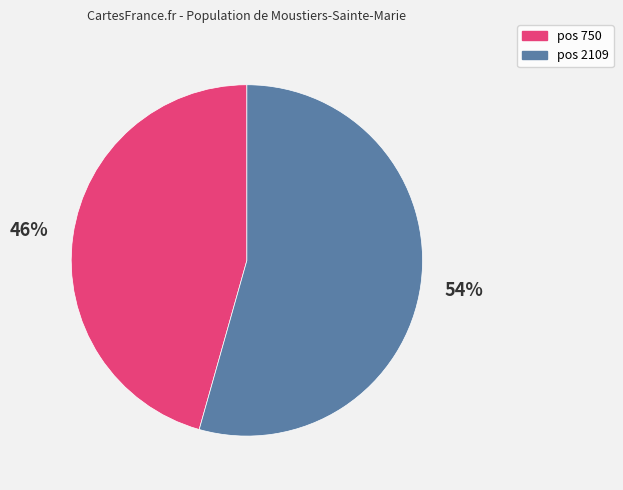

What is the largest slice in the pie chart?

pos 2109